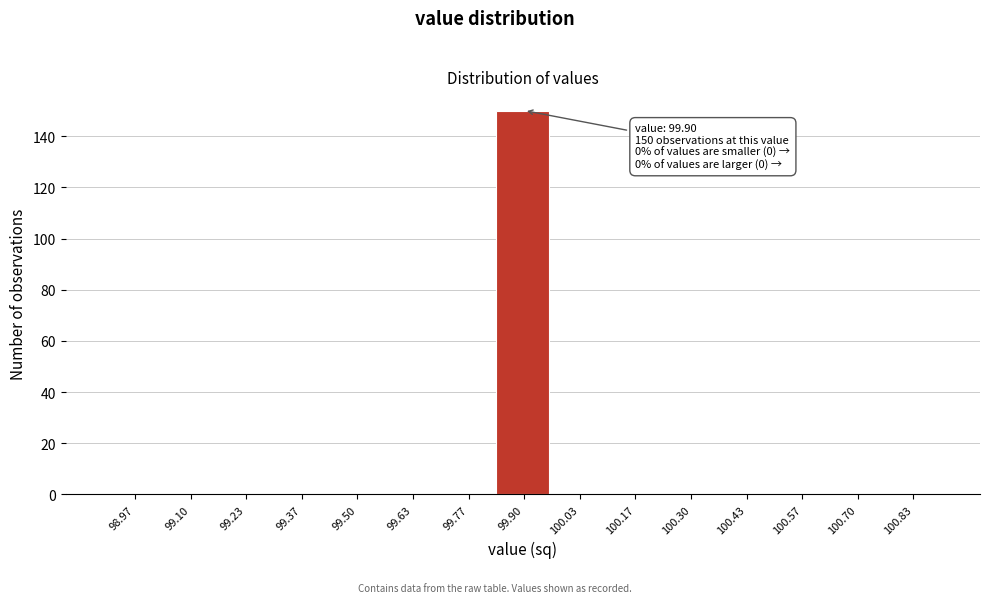

Over which range of the x-axis is the bar tallest?

99.84 to 99.96